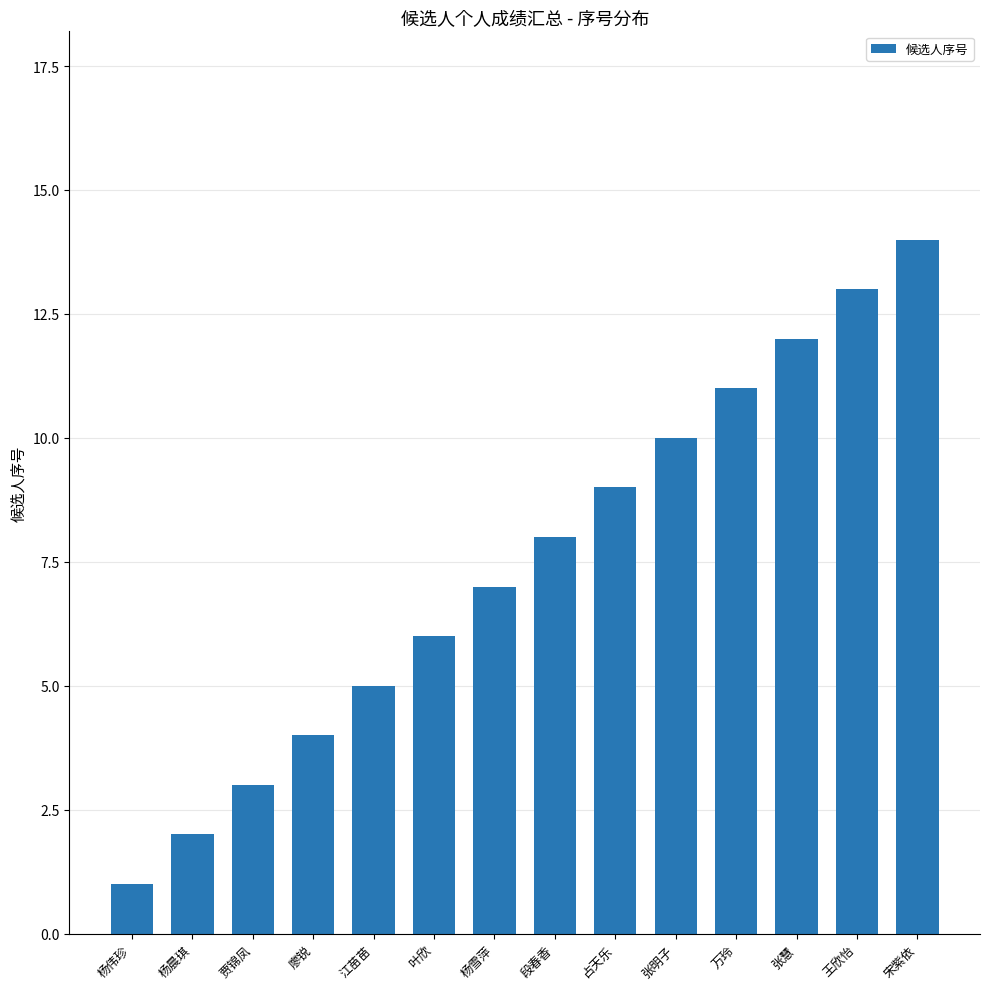

Read the value at 贾锦凤.

3